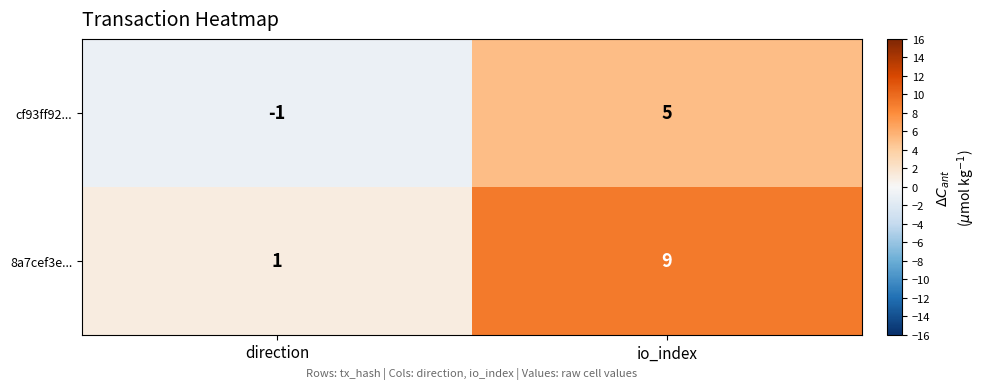

At which category is the sum across all series the highest?

io_index